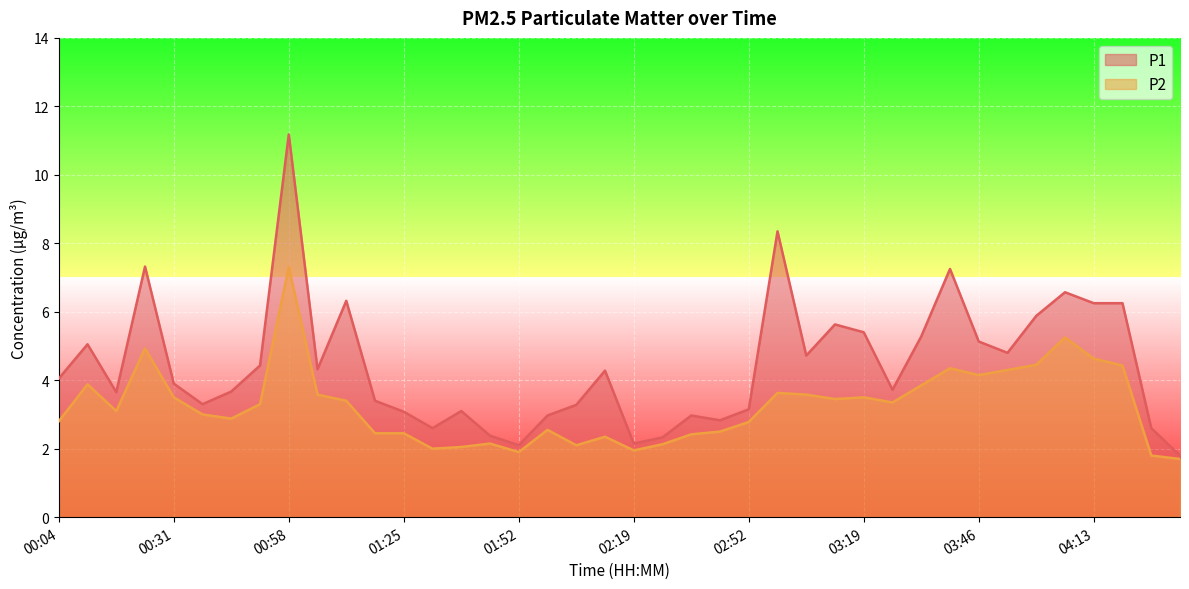

What are all the series names shown in the legend?

P1, P2